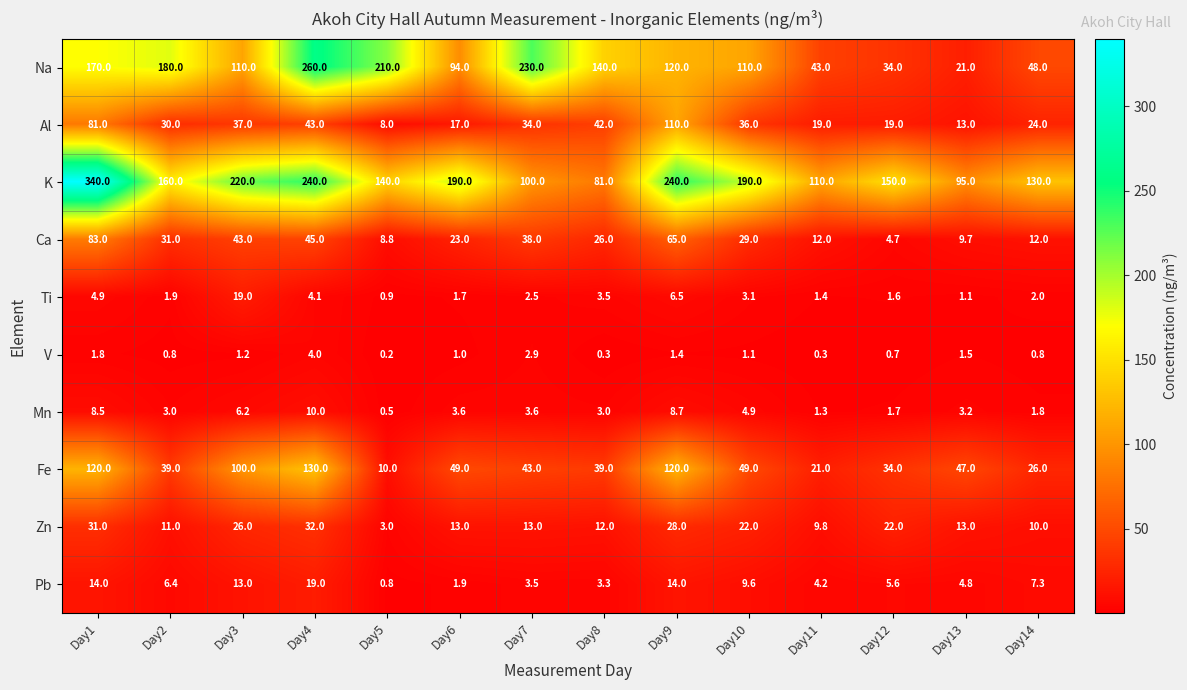

Which series changed the most between Day10 and Day12?

Na